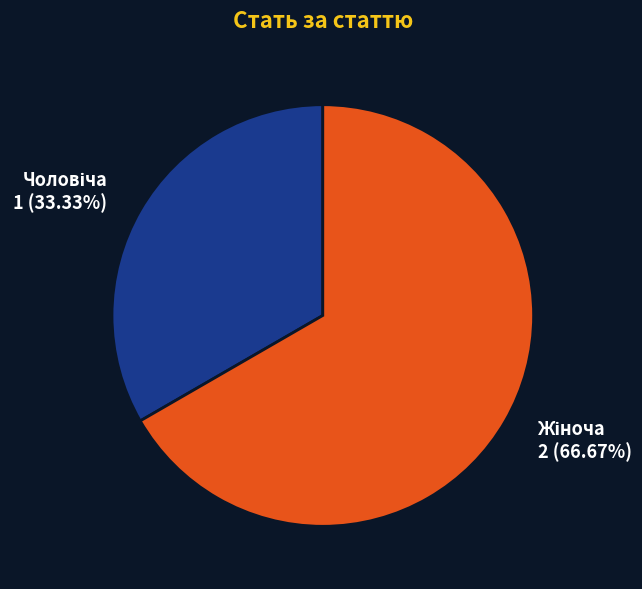

Is there any slice that represents more than half of the pie?

Yes